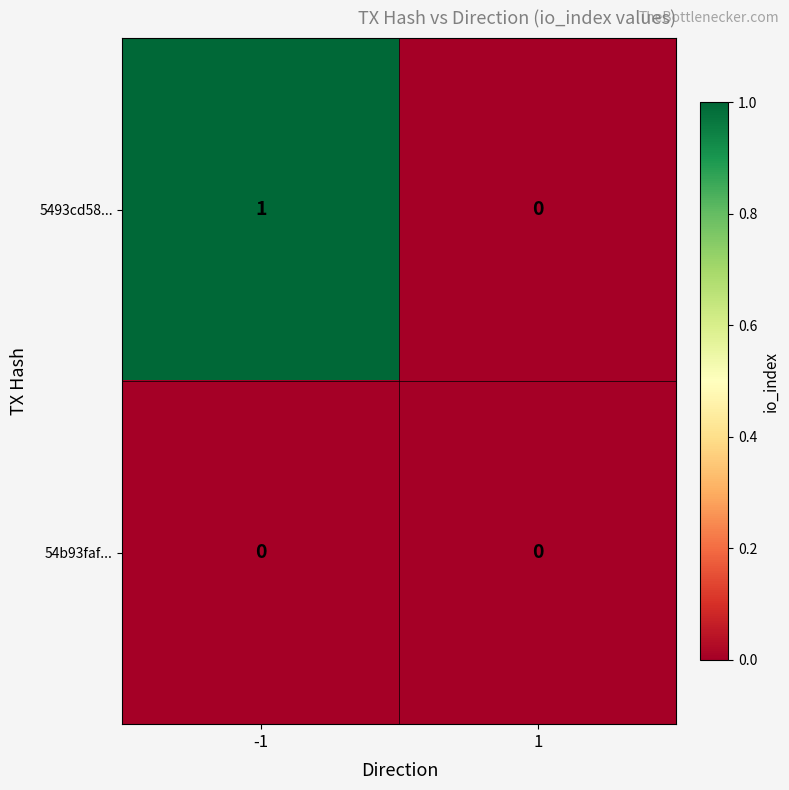

What is the maximum value shown in the chart?

1